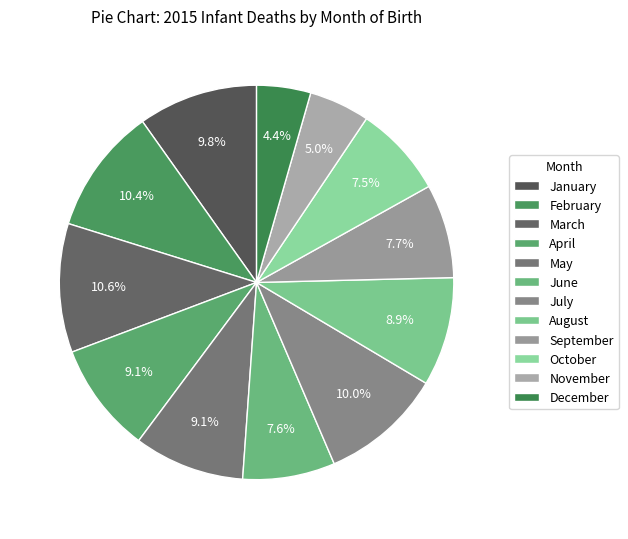

What is the smallest slice in the pie chart?

December